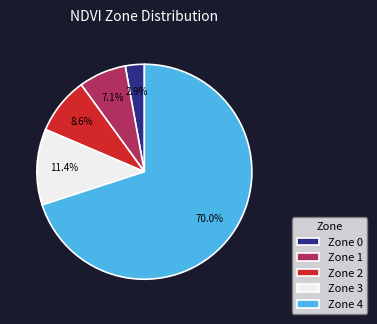

To the nearest percent, what is the average slice percentage?

20%